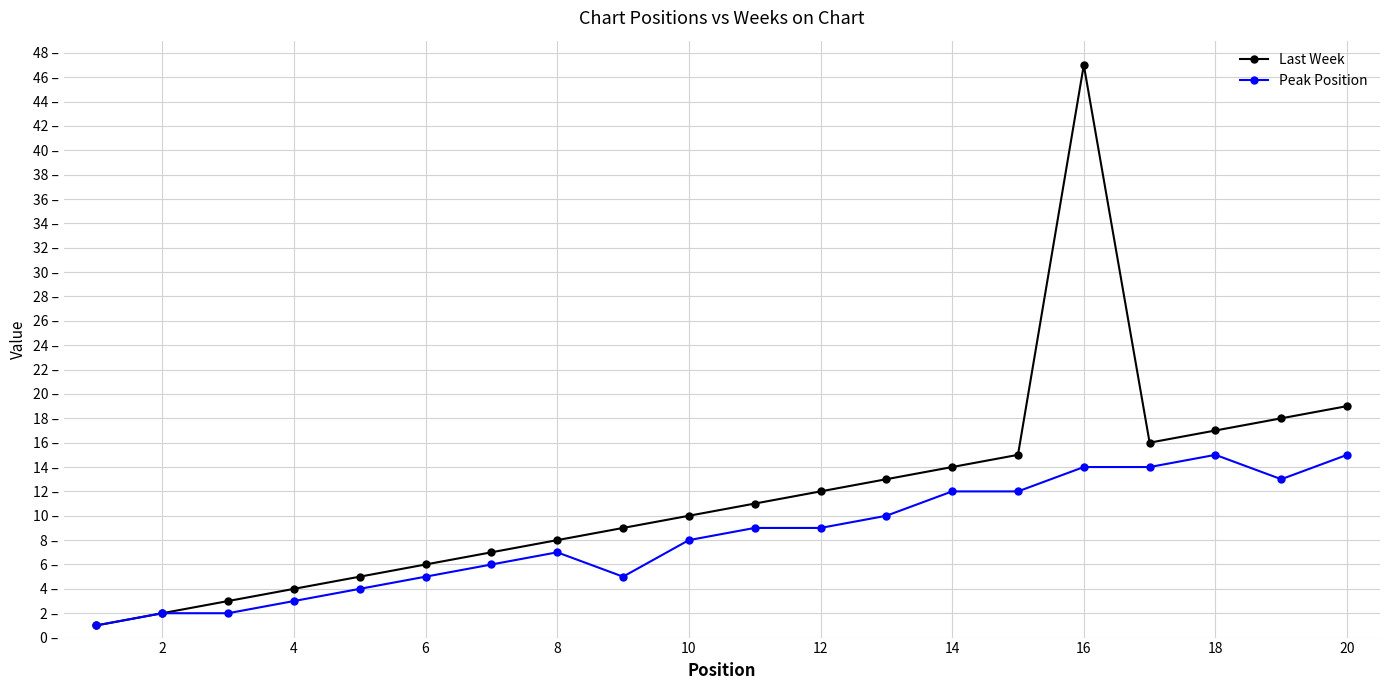

True or false: Peak Position and Last Week cross at least once.

False